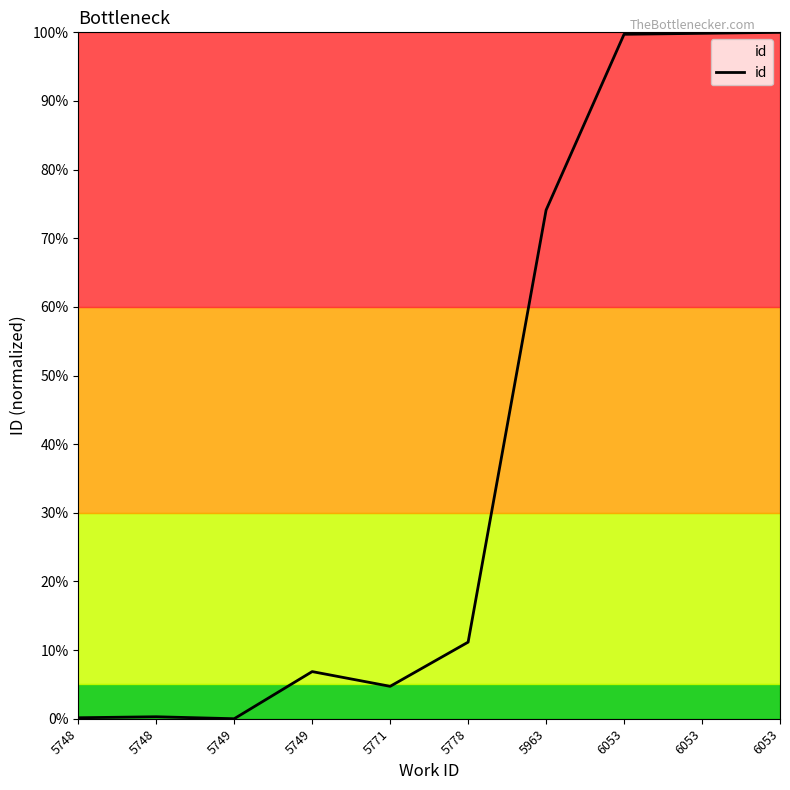

What is the sum of the values at 5778 and 6053?

1.1